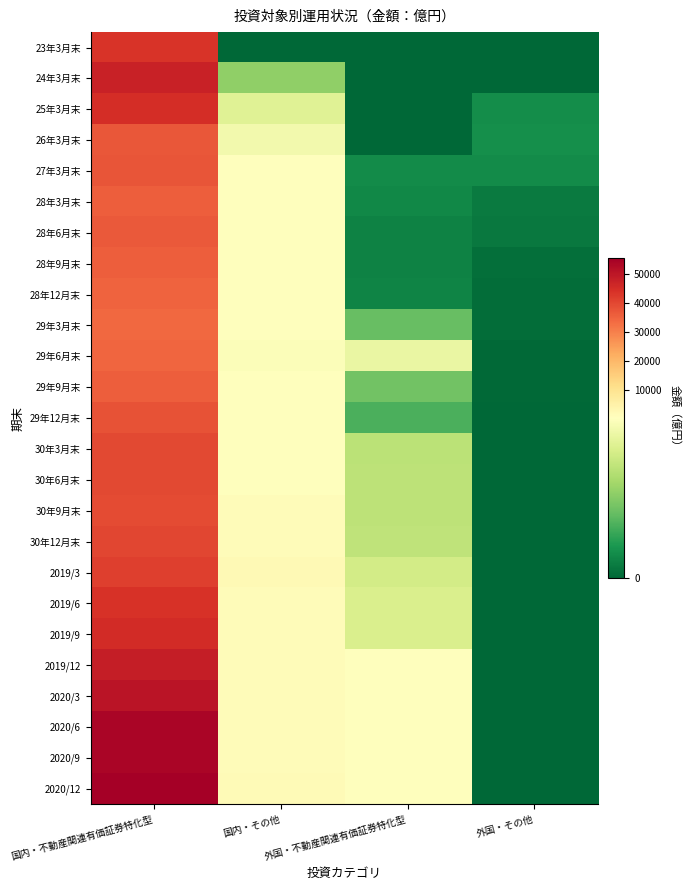

Reading right to left, list all the values displayed in this chart.

23年3月末: 外国・その他=0.0	外国・不動産関連有価証券特化型=0.0	国内・その他=0.0	国内・不動産関連有価証券特化型=43729.3
24年3月末: 外国・その他=0.0	外国・不動産関連有価証券特化型=0.0	国内・その他=53.7	国内・不動産関連有価証券特化型=47290.1
25年3月末: 外国・その他=16.1	外国・不動産関連有価証券特化型=0.0	国内・その他=84.3	国内・不動産関連有価証券特化型=45086.4
26年3月末: 外国・その他=16.9	外国・不動産関連有価証券特化型=0.0	国内・その他=94.0	国内・不動産関連有価証券特化型=36997.3
27年3月末: 外国・その他=15.2	外国・不動産関連有価証券特化型=14.9	国内・その他=147.8	国内・不動産関連有価証券特化型=37328.0
28年3月末: 外国・その他=8.3	外国・不動産関連有価証券特化型=13.6	国内・その他=196.5	国内・不動産関連有価証券特化型=36015.8
28年6月末: 外国・その他=7.4	外国・不動産関連有価証券特化型=11.6	国内・その他=263.8	国内・不動産関連有価証券特化型=36885.0
28年9月末: 外国・その他=3.9	外国・不動産関連有価証券特化型=11.0	国内・その他=266.7	国内・不動産関連有価証券特化型=35645.9
28年12月末: 外国・その他=3.0	外国・不動産関連有価証券特化型=12.0	国内・その他=273.1	国内・不動産関連有価証券特化型=34906.9
29年3月末: 外国・その他=3.1	外国・不動産関連有価証券特化型=41.5	国内・その他=138.2	国内・不動産関連有価証券特化型=33891.7
29年6月末: 外国・その他=0.8	外国・不動産関連有価証券特化型=89.4	国内・その他=98.6	国内・不動産関連有価証券特化型=34509.7
29年9月末: 外国・その他=0.8	外国・不動産関連有価証券特化型=44.0	国内・その他=133.3	国内・不動産関連有価証券特化型=35783.5
29年12月末: 外国・その他=0.7	外国・不動産関連有価証券特化型=33.5	国内・その他=263.9	国内・不動産関連有価証券特化型=38011.0
30年3月末: 外国・その他=0.3	外国・不動産関連有価証券特化型=68.2	国内・その他=426.1	国内・不動産関連有価証券特化型=39721.6
30年6月末: 外国・その他=0.2	外国・不動産関連有価証券特化型=69.2	国内・その他=402.2	国内・不動産関連有価証券特化型=39571.4
30年9月末: 外国・その他=0.0	外国・不動産関連有価証券特化型=69.5	国内・その他=990.3	国内・不動産関連有価証券特化型=39461.7
30年12月末: 外国・その他=0.0	外国・不動産関連有価証券特化型=69.8	国内・その他=1153.7	国内・不動産関連有価証券特化型=40122.3
2019/3: 外国・その他=0.0	外国・不動産関連有価証券特化型=78.0	国内・その他=2027.0	国内・不動産関連有価証券特化型=41505.0
2019/6: 外国・その他=0.0	外国・不動産関連有価証券特化型=81.1	国内・その他=1181.5	国内・不動産関連有価証券特化型=43899.9
2019/9: 外国・その他=0.0	外国・不動産関連有価証券特化型=81.1	国内・その他=1165.7	国内・不動産関連有価証券特化型=45533.0
2019/12: 外国・その他=0.0	外国・不動産関連有価証券特化型=102.1	国内・その他=1338.8	国内・不動産関連有価証券特化型=48568.4
2020/3: 外国・その他=0.0	外国・不動産関連有価証券特化型=103.6	国内・その他=1236.9	国内・不動産関連有価証券特化型=50621.2
2020/6: 外国・その他=0.0	外国・不動産関連有価証券特化型=104.6	国内・その他=1397.9	国内・不動産関連有価証券特化型=53847.1
2020/9: 外国・その他=0.0	外国・不動産関連有価証券特化型=103.3	国内・その他=1332.1	国内・不動産関連有価証券特化型=53997.2
2020/12: 外国・その他=0.0	外国・不動産関連有価証券特化型=103.1	国内・その他=1753.4	国内・不動産関連有価証券特化型=55503.6